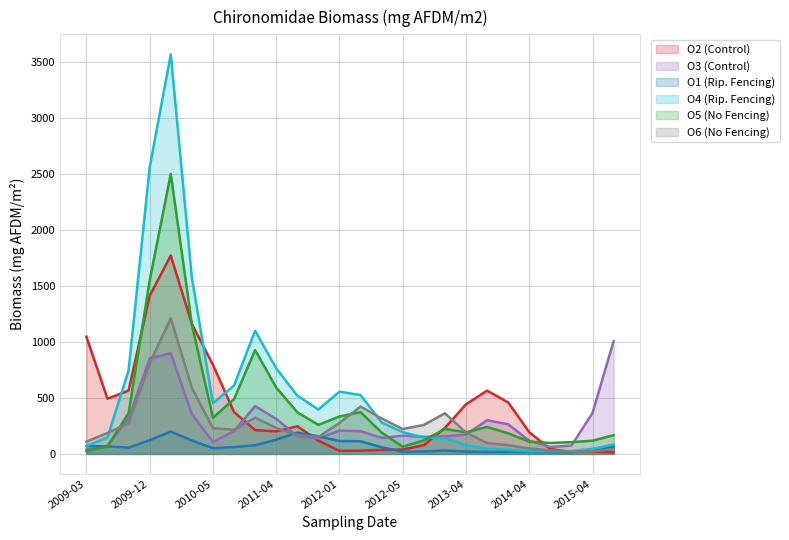

Which series ends up on top after the final intersection of O2 (Control) and O6 (No Fencing)?

O6 (No Fencing)